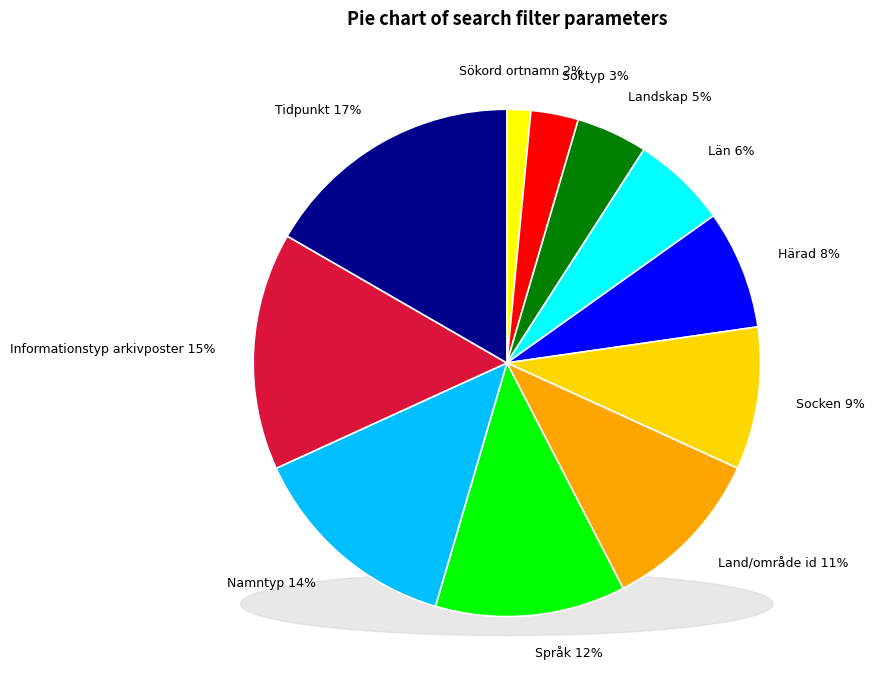

Which category has the smallest portion of the pie?

Sökord ortnamn